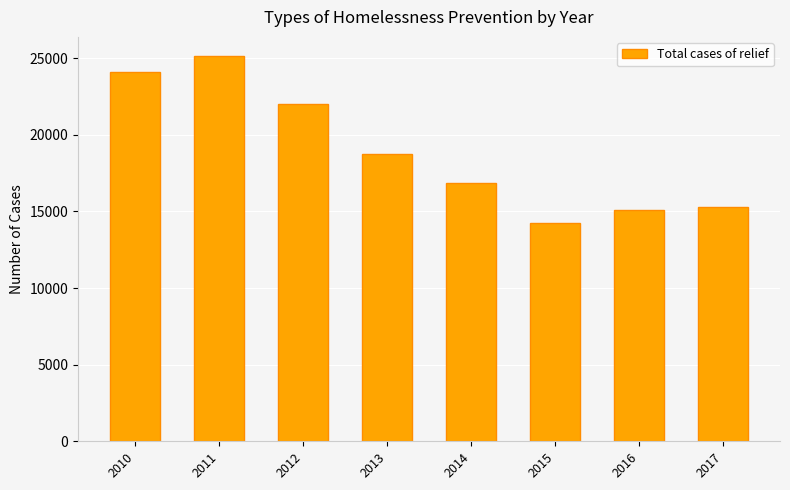

Reading left to right, list all the values displayed in this chart.

2010=24080	2011=25140	2012=22000	2013=18750	2014=16850	2015=14220	2016=15090	2017=15270